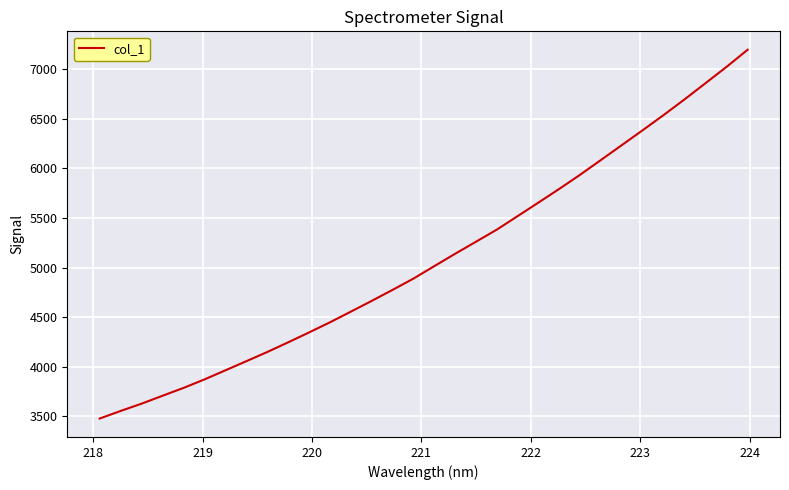

What is the greatest value displayed?

7193.1